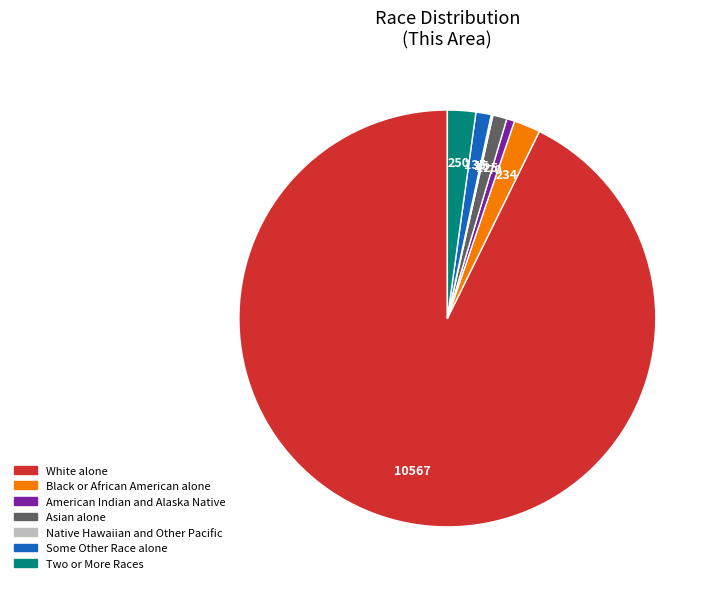

What is the ratio of the value at American Indian and Alaska Native to the value at Black or African American alone?

0.3